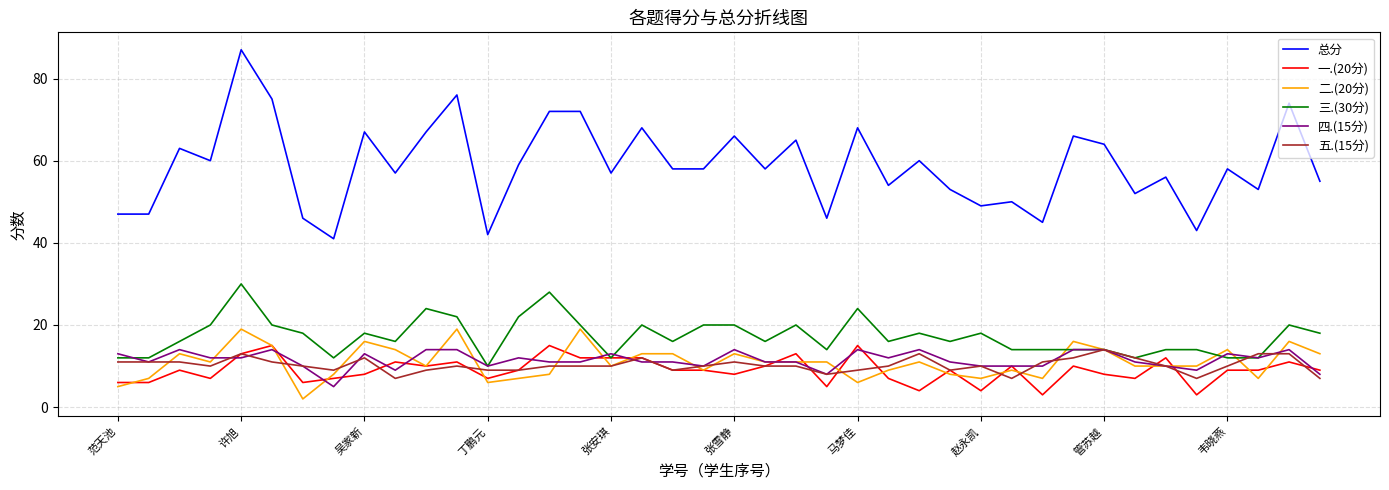

What is the sum of all 一.(20分) values?

360